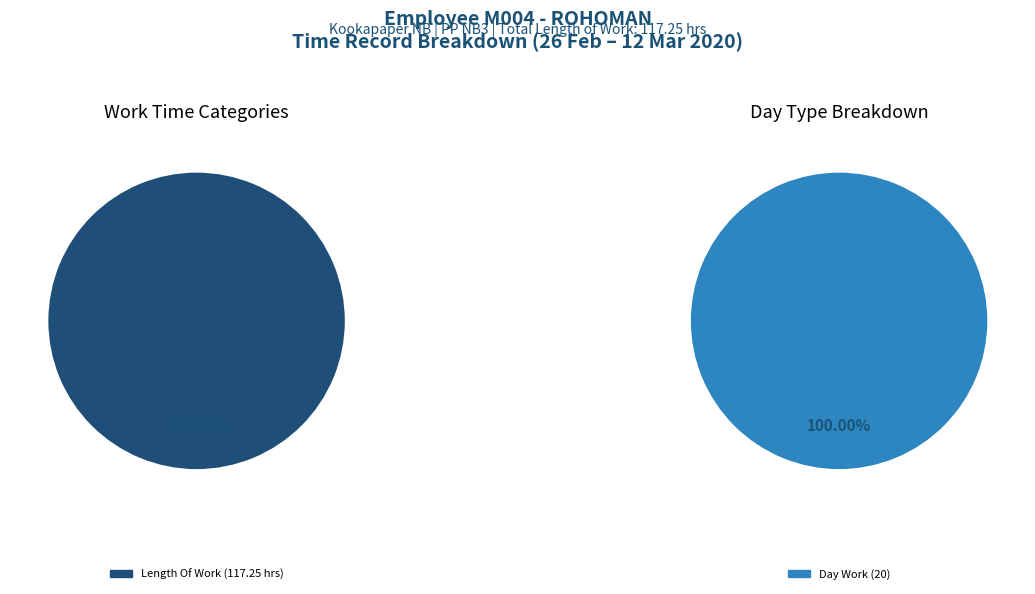

What is the largest slice in the pie chart?

Length Of Work